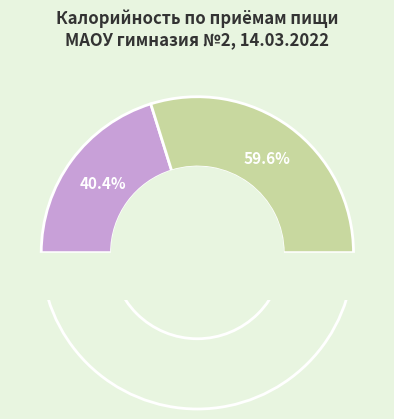

Between Обед and Завтрак, which is larger?

Обед